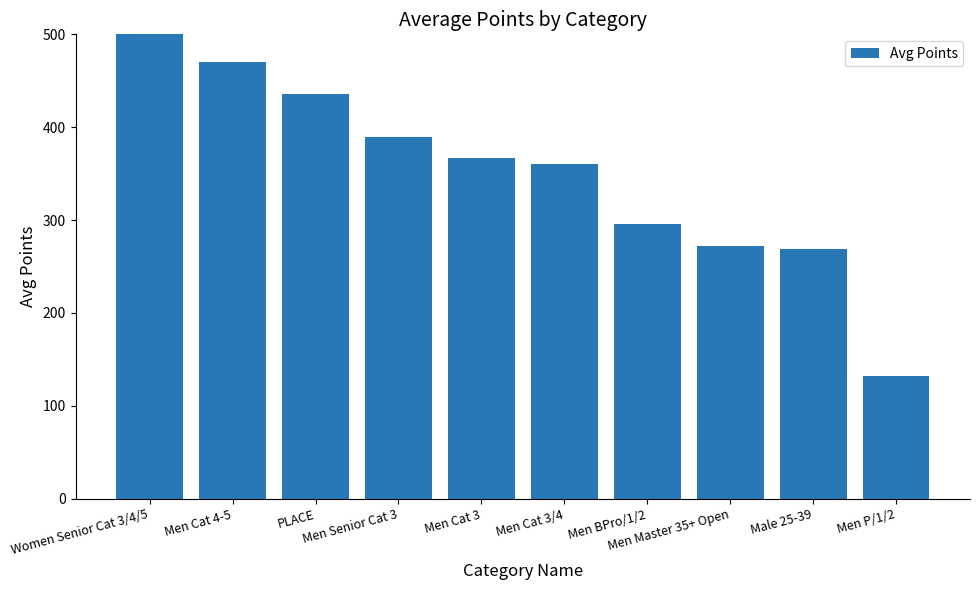

Which label corresponds to the largest value in the chart?

Women Senior Cat 3/4/5